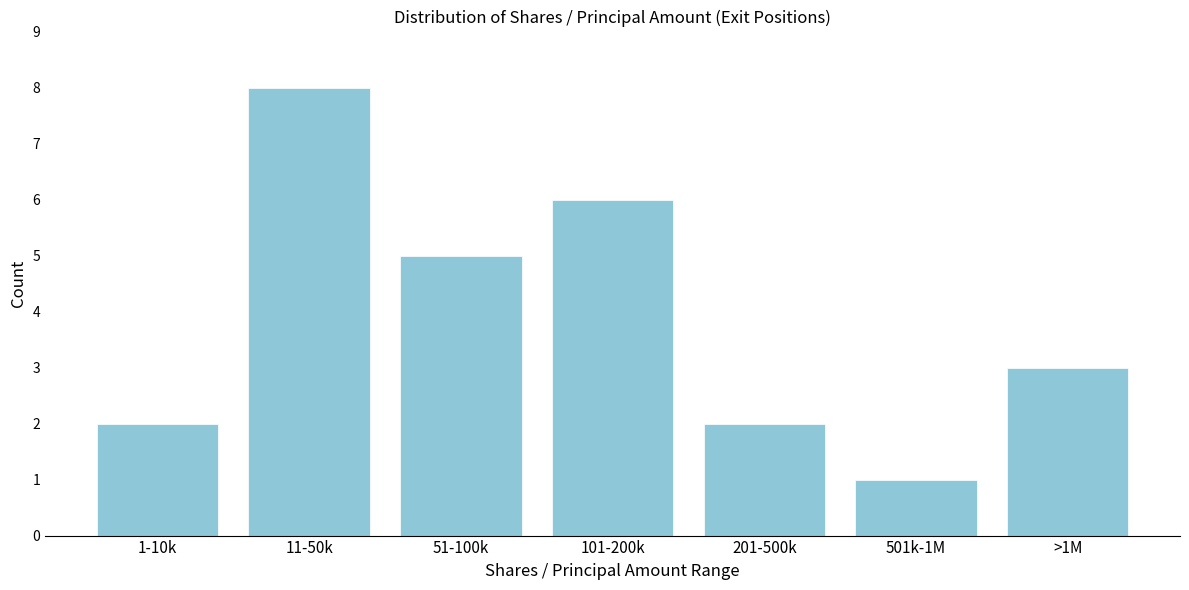

Reading left to right, list all the values displayed in this chart.

2	8	5	6	2	1	3